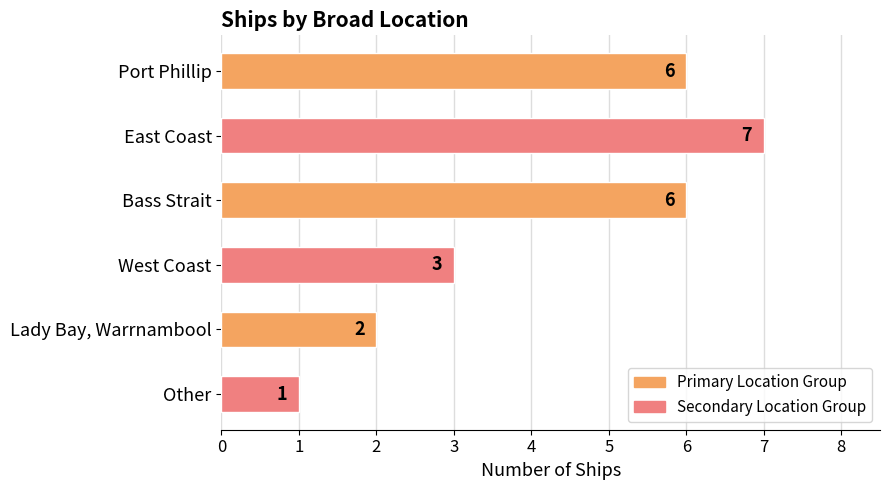

What is the value of the 4th bar from the top?

3